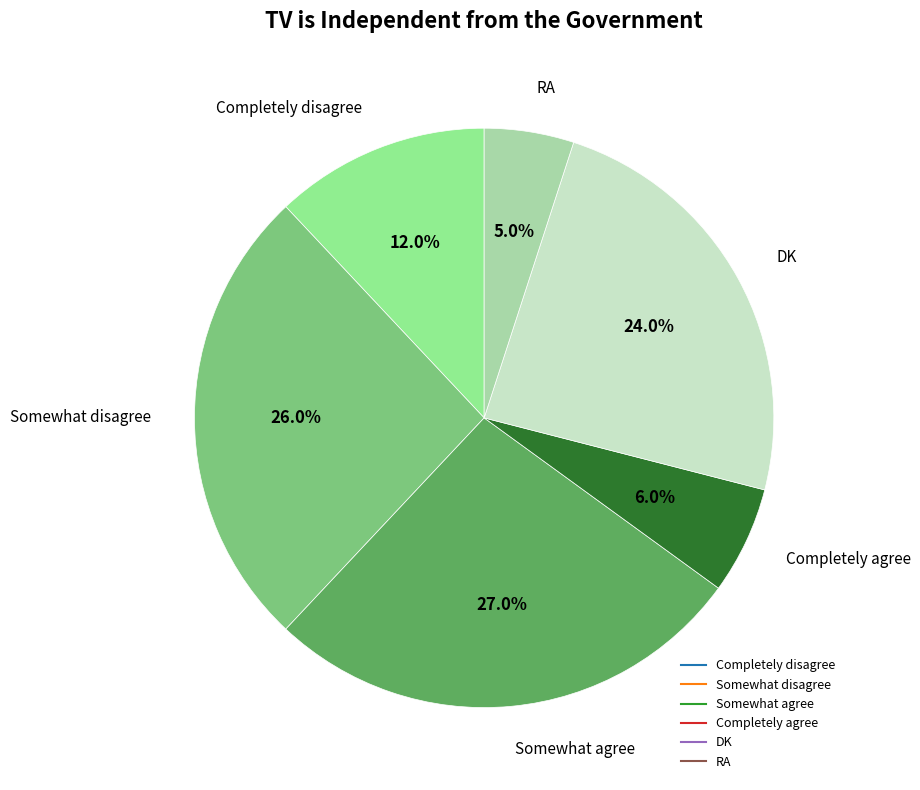

What is the total percentage of Completely agree and Somewhat agree?

33.0%